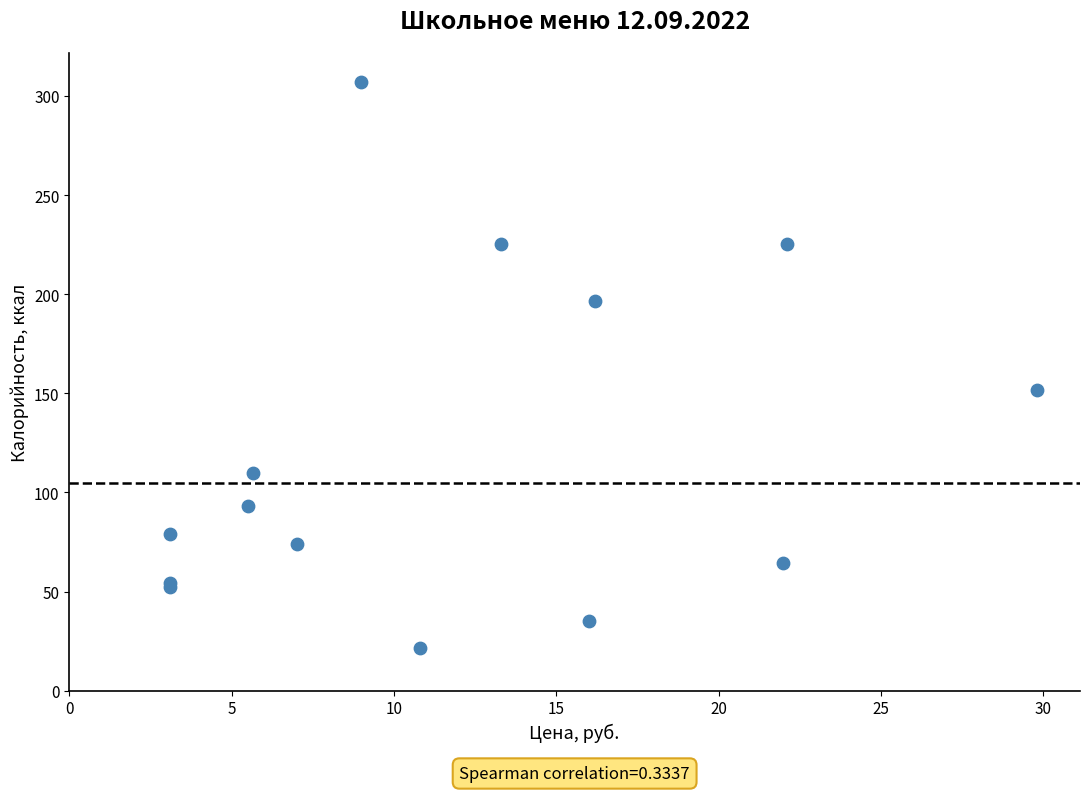

What Y value in the scatter plot is closest to 164?

151.9